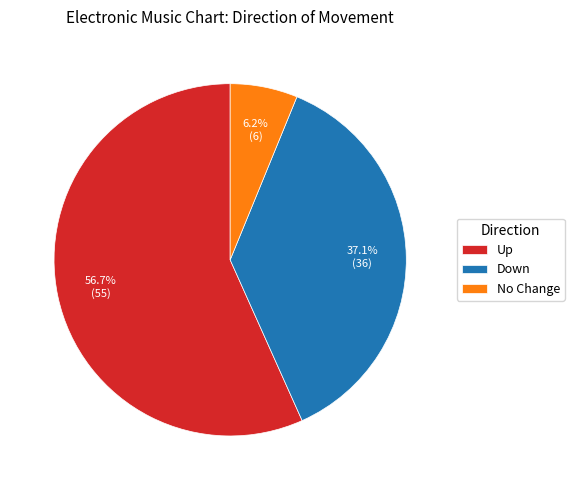

To the nearest percent, what is the average slice percentage?

33%